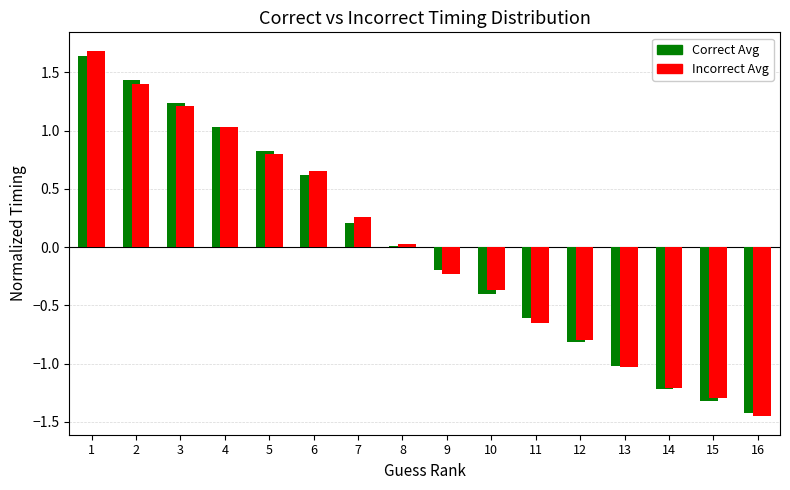

How many values in the Incorrect Avg series are below 0?

8